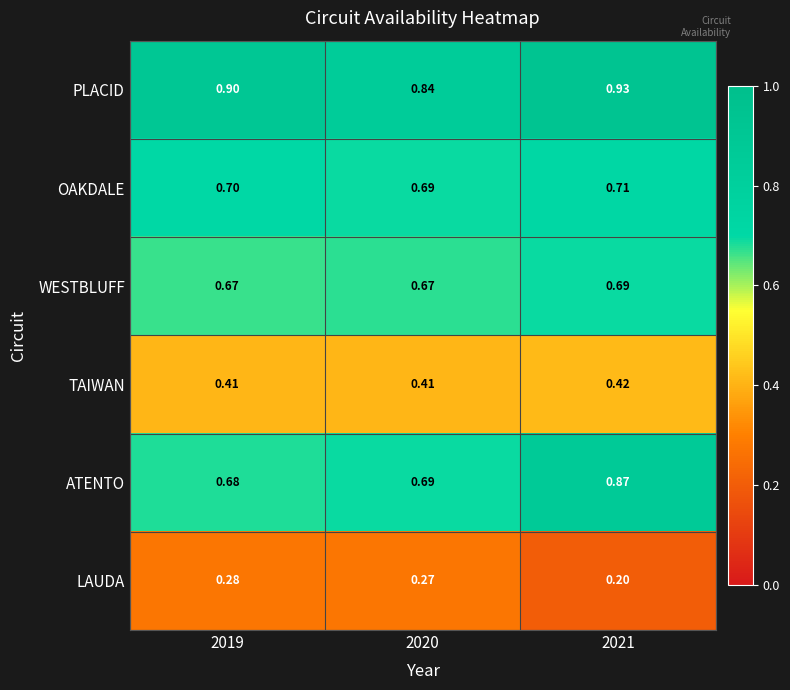

Rank the series by their maximum value, from lowest to highest.

LAUDA, TAIWAN, WESTBLUFF, OAKDALE, ATENTO, PLACID